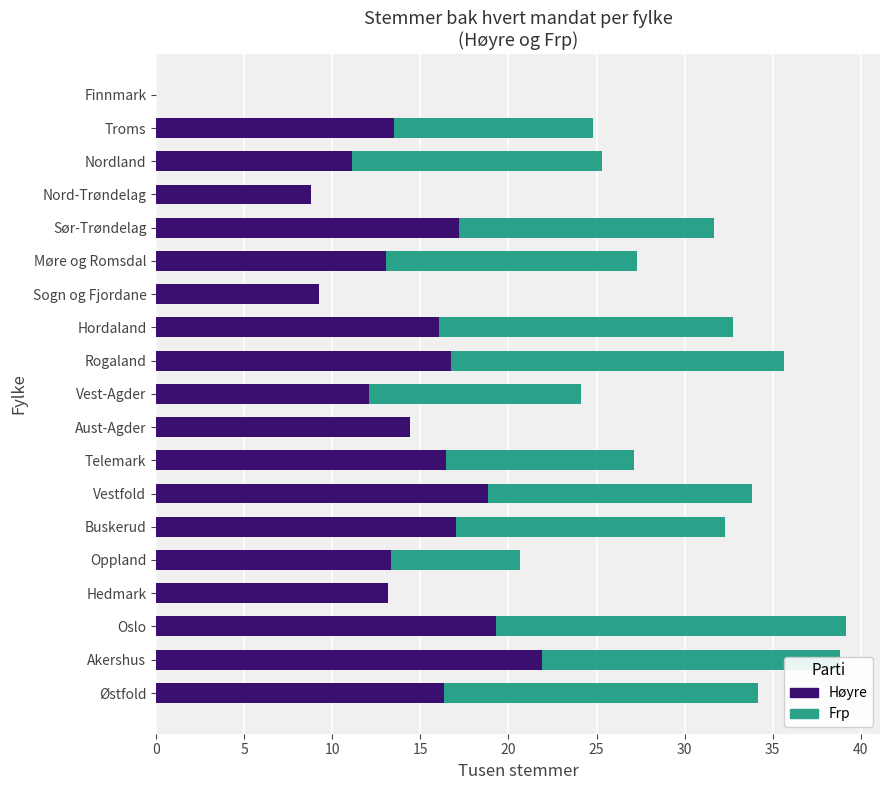

What is the total value across all series at Nordland?

25.3